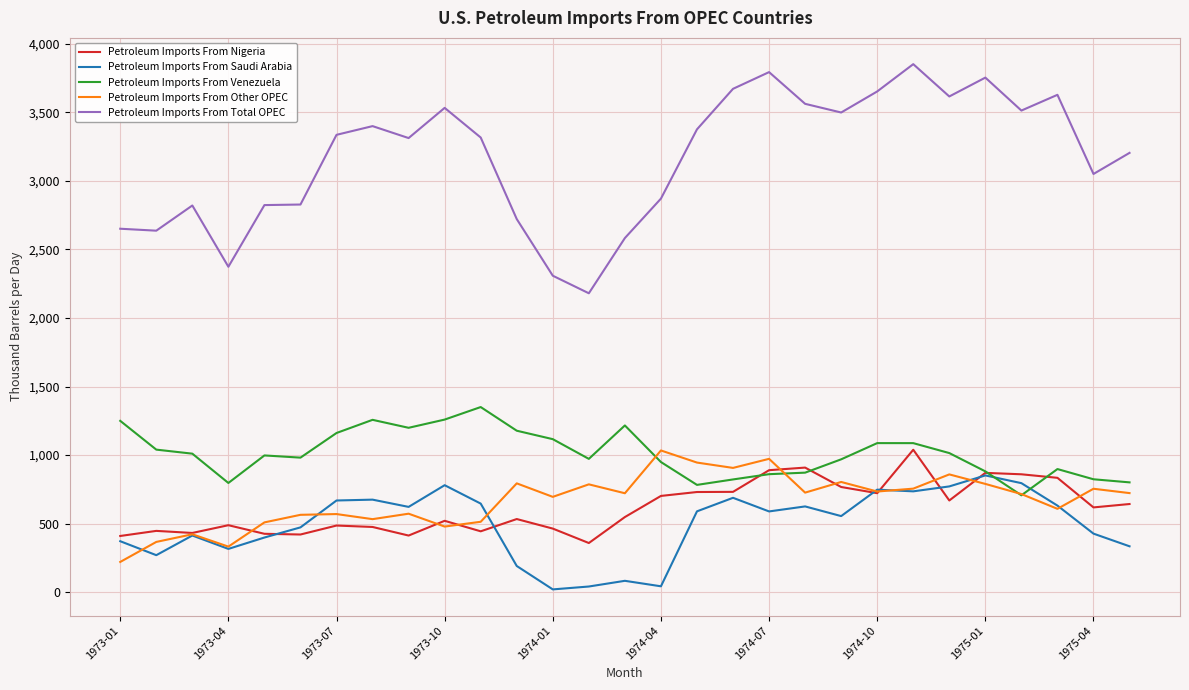

What is the lowest value of the Petroleum Imports From Other OPEC series?

221.2